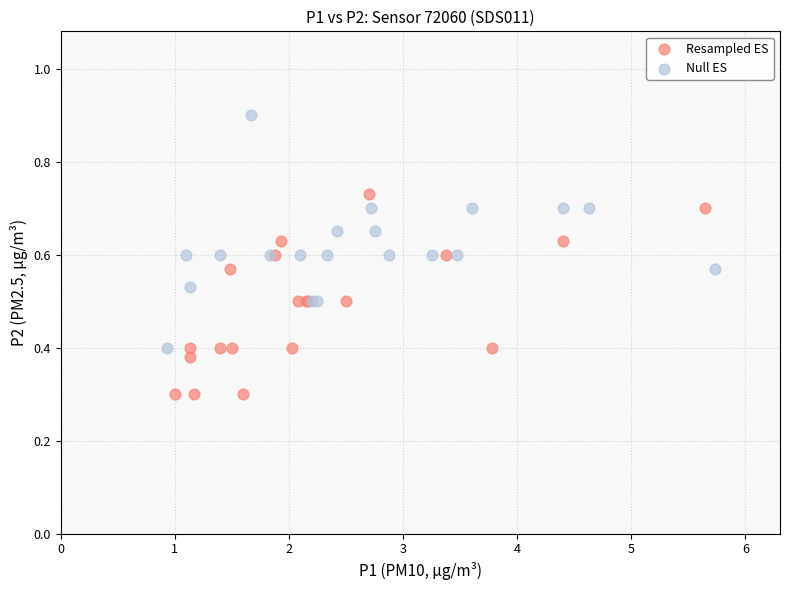

Which series reaches the minimum Y coordinate?

Resampled ES